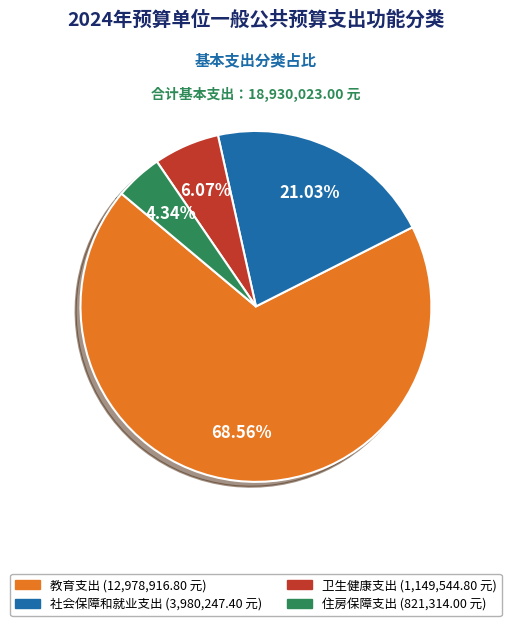

Which category has the smallest portion of the pie?

住房保障支出